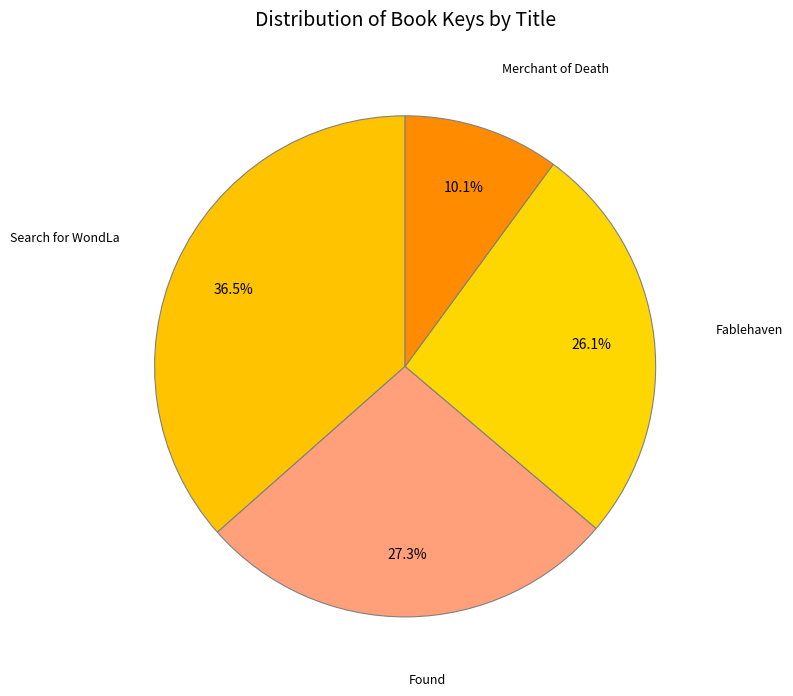

Is it true that Search for WondLa is 50% of the pie?

False